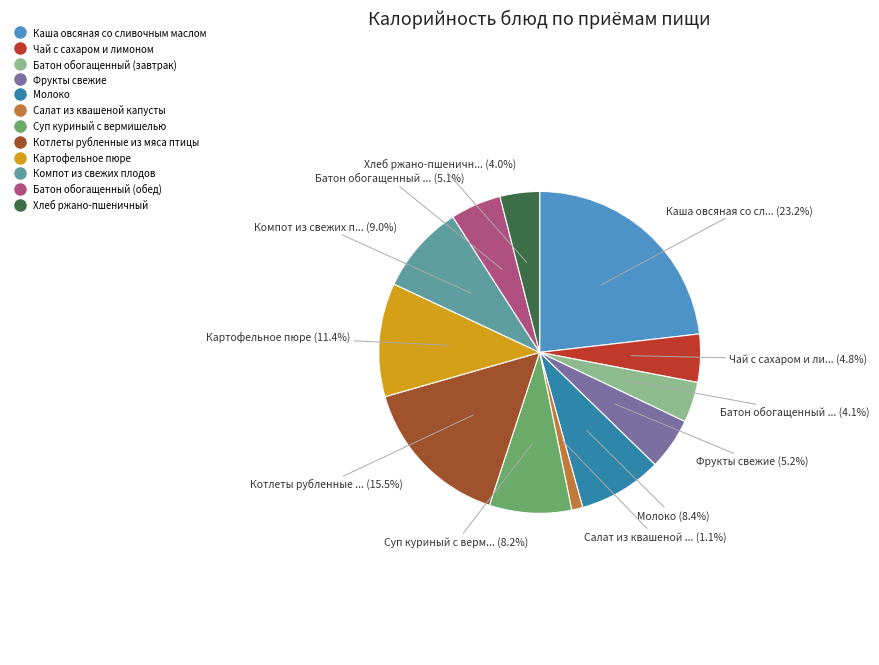

Is there any slice that represents more than half of the pie?

No